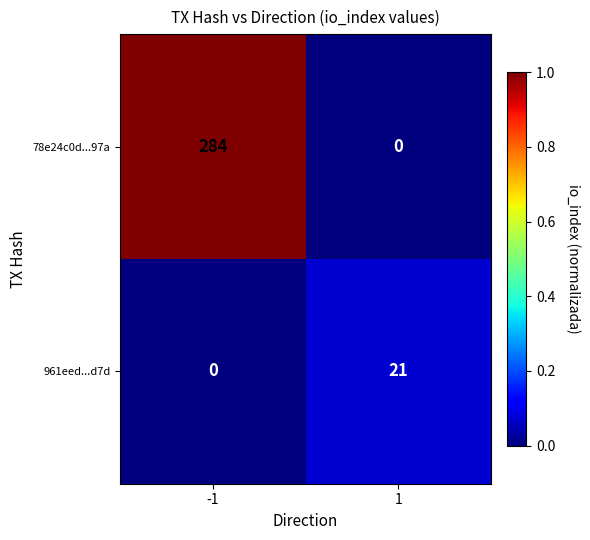

What is the spread (max minus min) of values at 1?

21